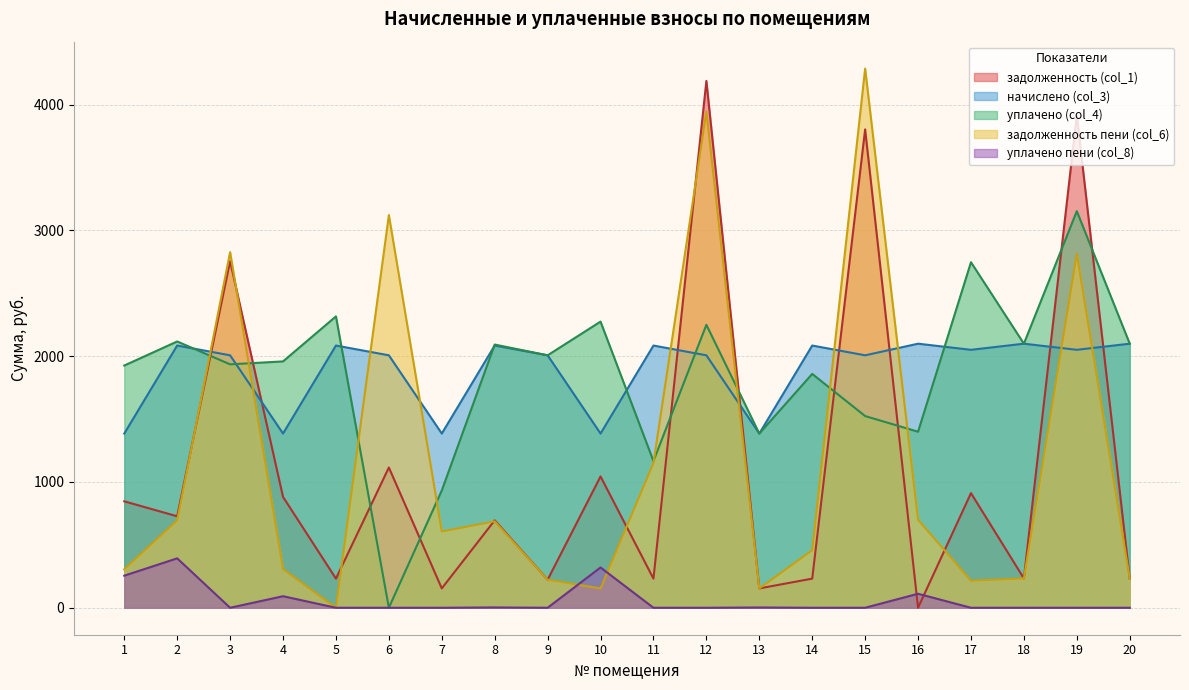

How many distinct data groups are displayed?

5